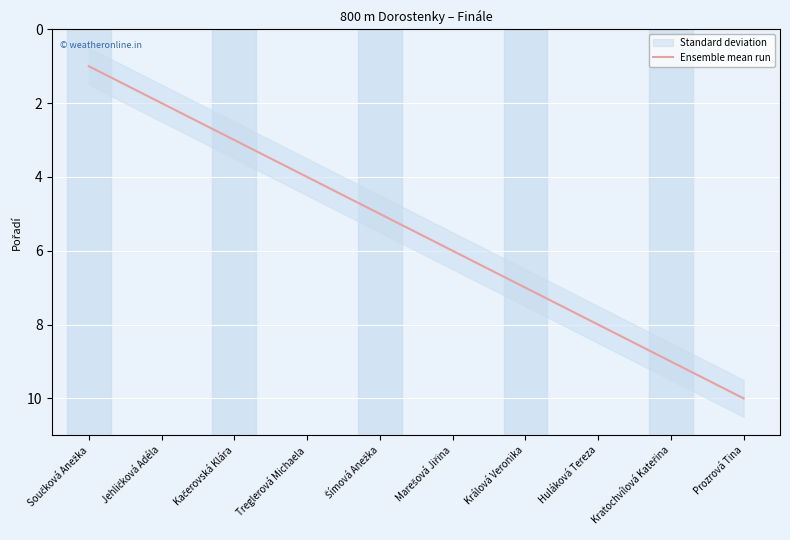

What is the sum of all values?

55